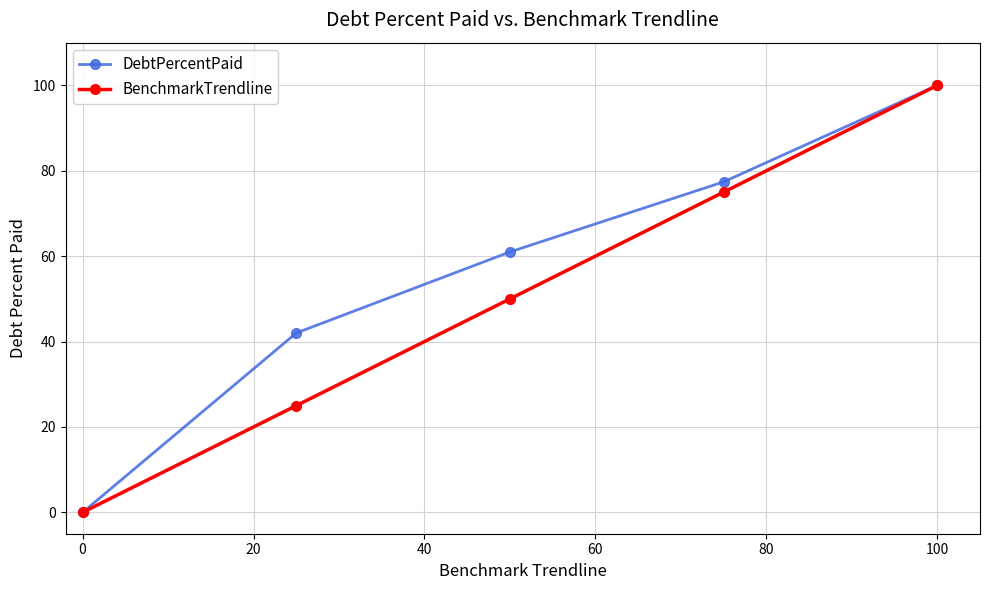

True or false: DebtPercentPaid has more than 2 interior local peaks.

False